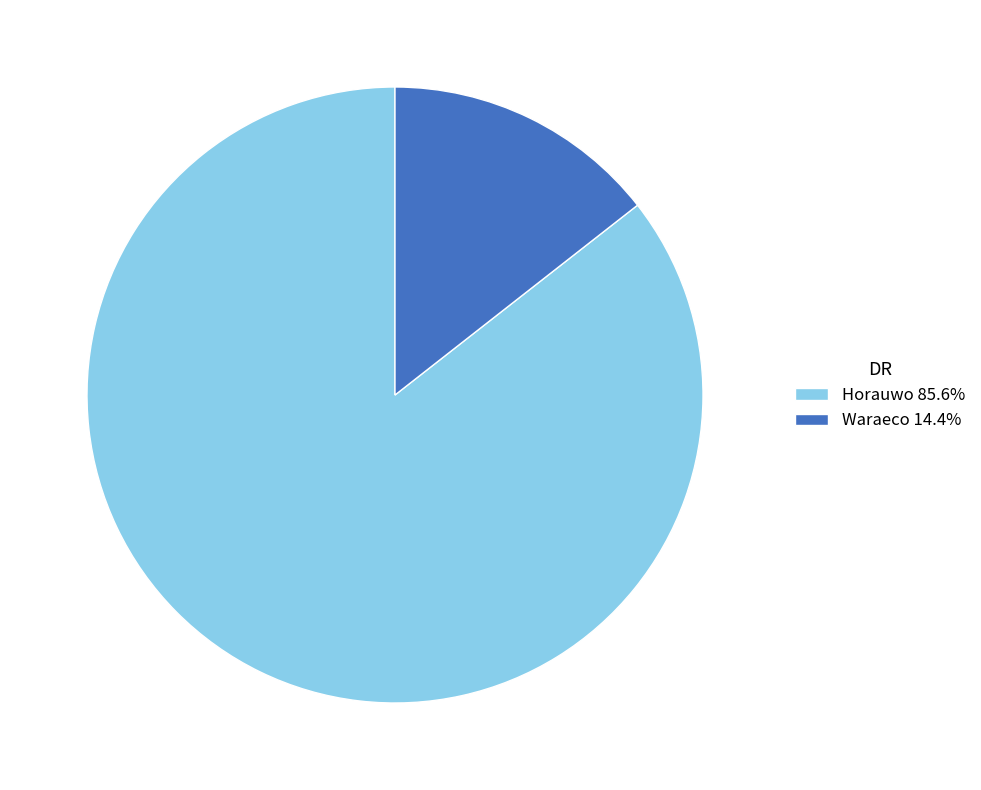

Is it true that Waraeco is 22% of the pie?

False